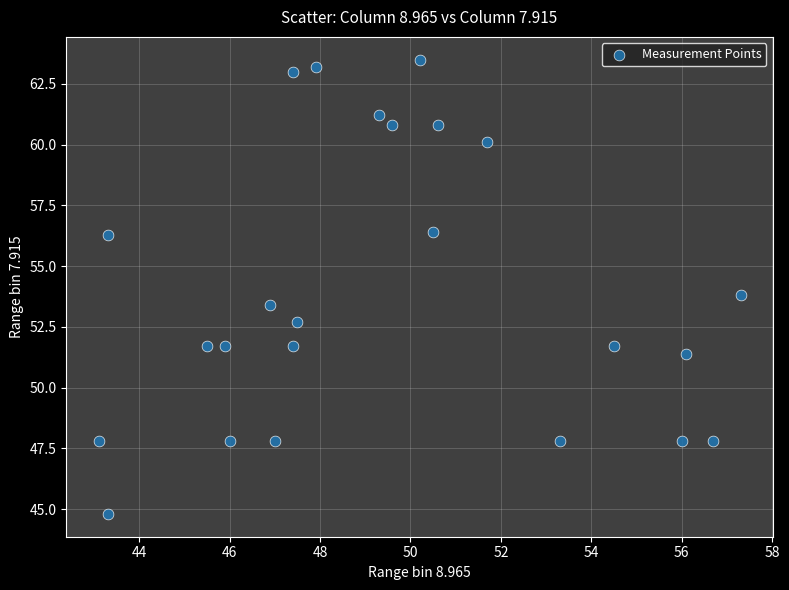

What is the range of X values (max minus min)?

14.2